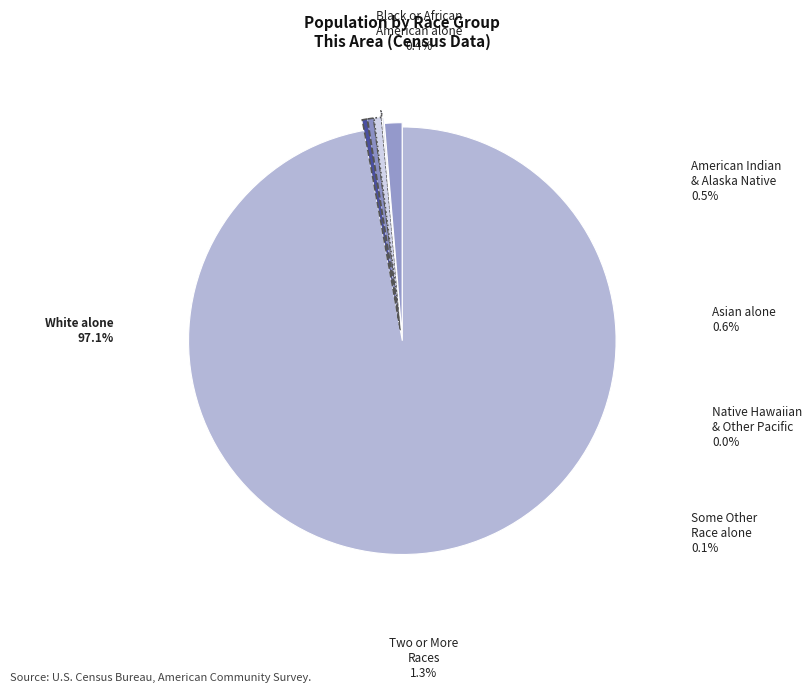

Which has a higher value, Some Other Race alone or Two or More Races?

Two or More Races